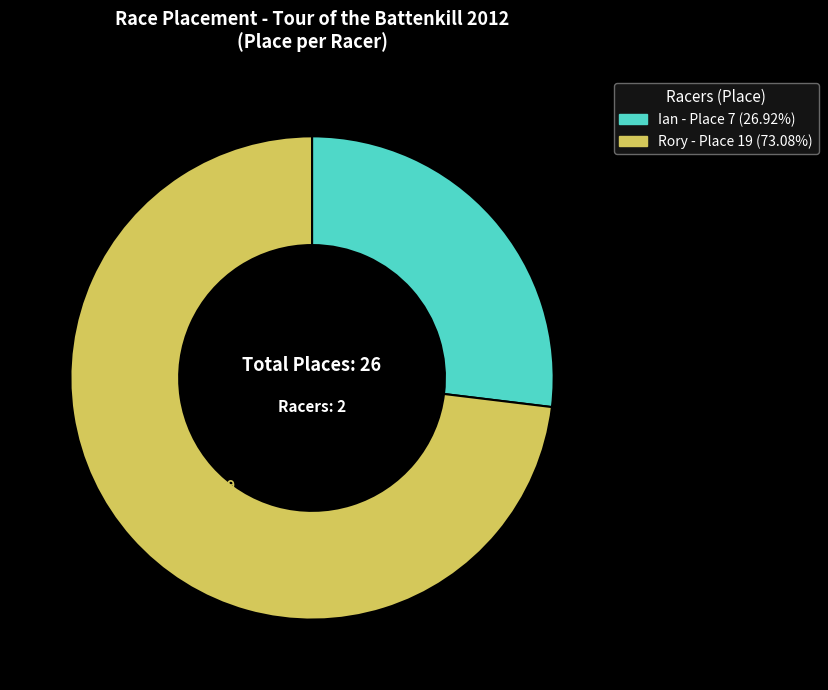

What percentage is the Ian slice, to the nearest percent?

27%